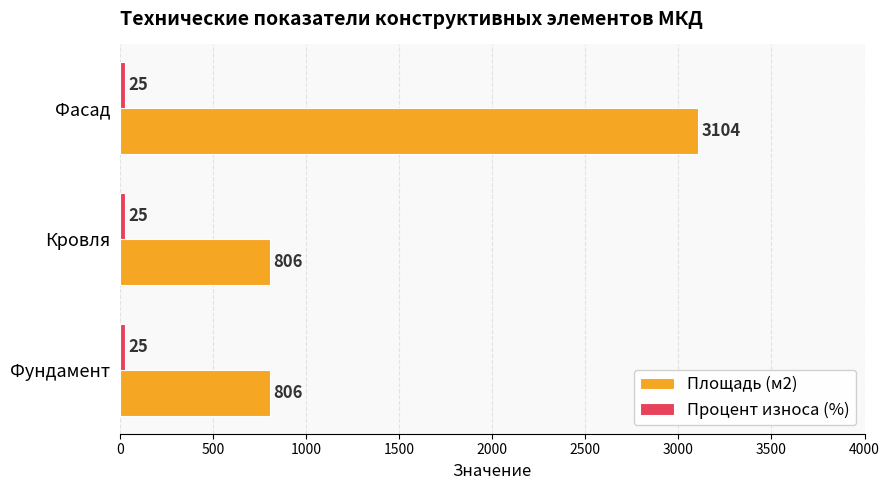

What is the difference between the highest and lowest values at Фасад?

3079